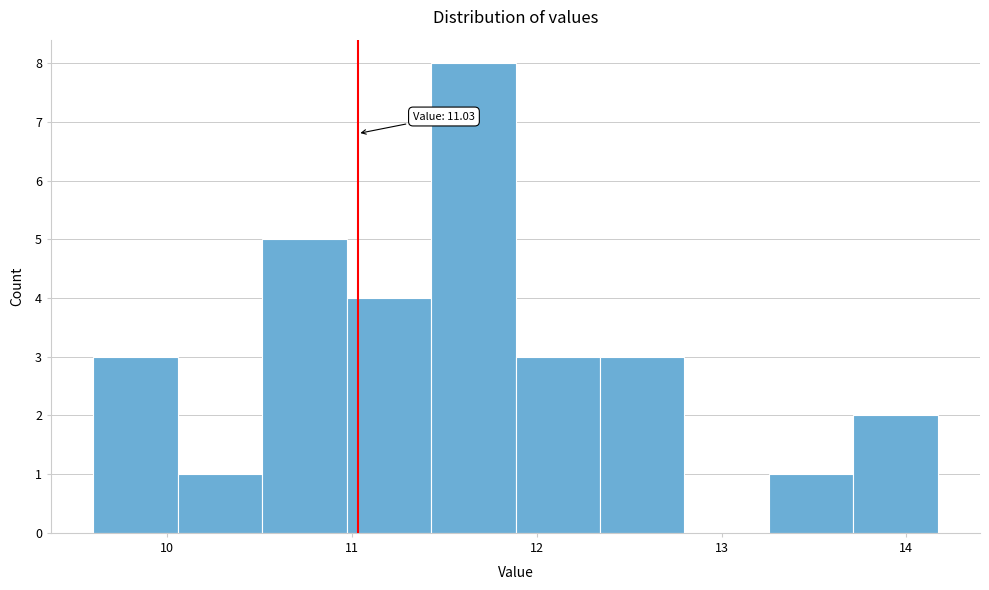

Which range on the x-axis has the tallest bar?

11.4 to 11.9